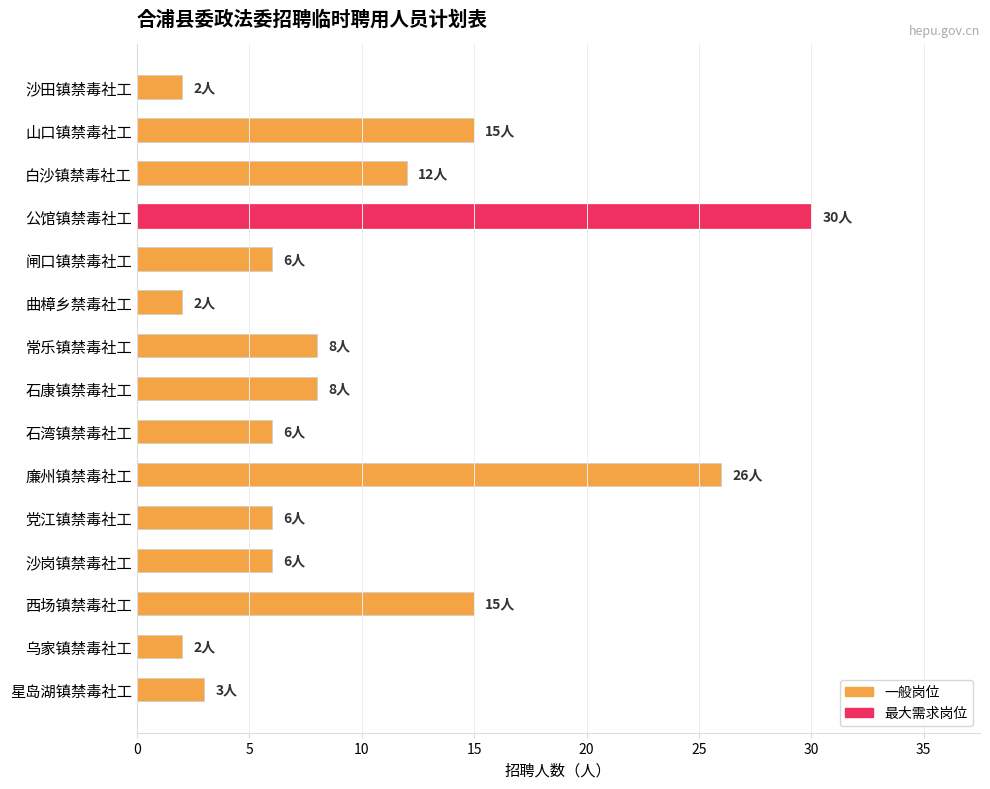

Between 曲樟乡禁毒社工 and 闸口镇禁毒社工, which is larger?

闸口镇禁毒社工